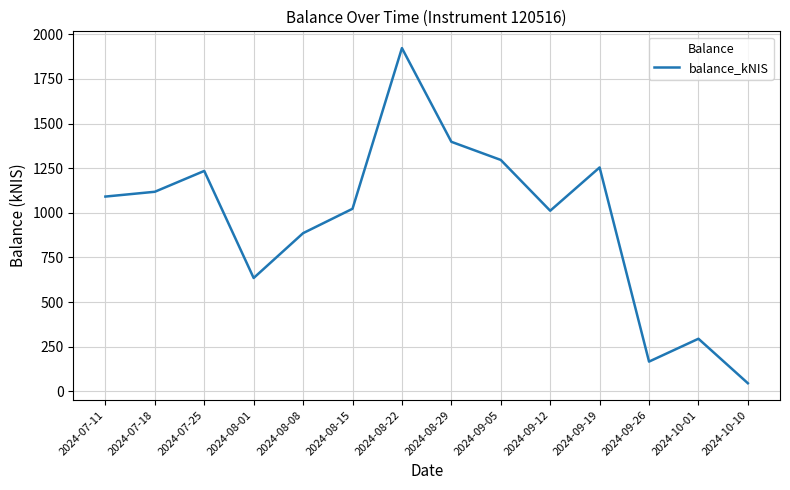

What is the greatest value displayed?

1922.6